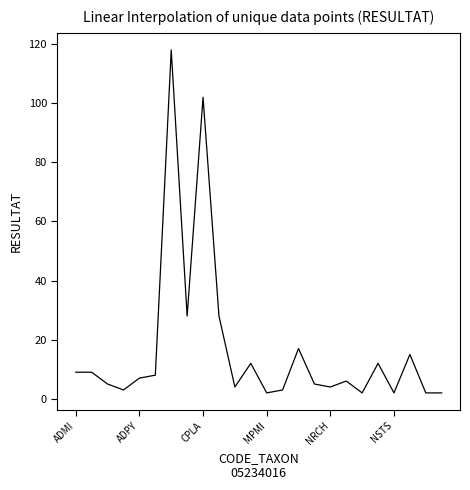

Reading left to right, transcribe all the data shown in this chart.

9	9	5	3	7	8	118	28	102	28	4	12	2	3	17	5	4	6	2	12	2	15	2	2